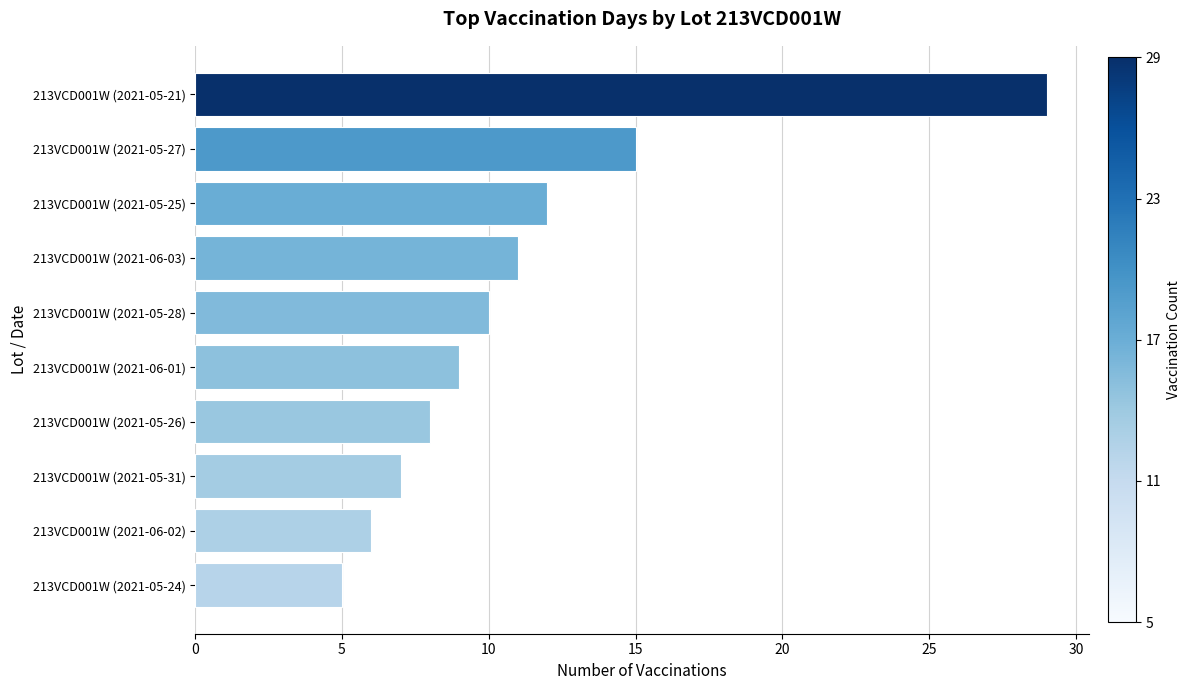

Rank the categories by value from highest to lowest.

213VCD001W (2021-05-21), 213VCD001W (2021-05-27), 213VCD001W (2021-05-25), 213VCD001W (2021-06-03), 213VCD001W (2021-05-28), 213VCD001W (2021-06-01), 213VCD001W (2021-05-26), 213VCD001W (2021-05-31), 213VCD001W (2021-06-02), 213VCD001W (2021-05-24)